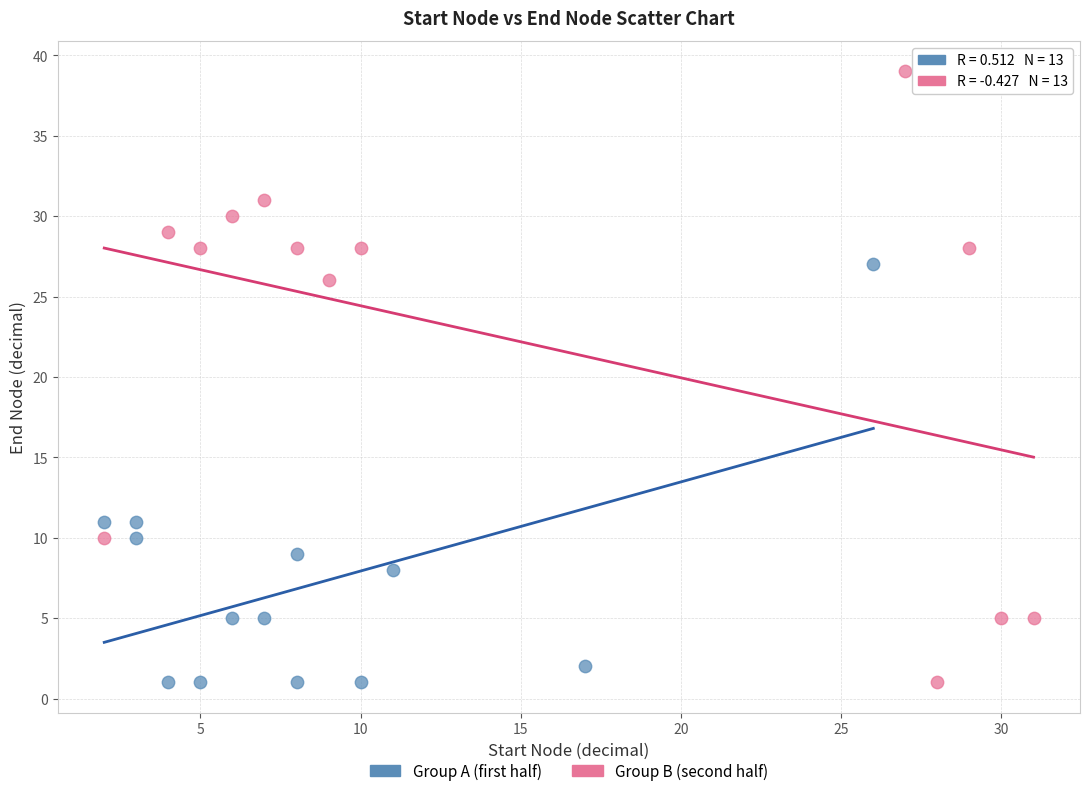

Which series contains the highest Y value?

Group B (second half)